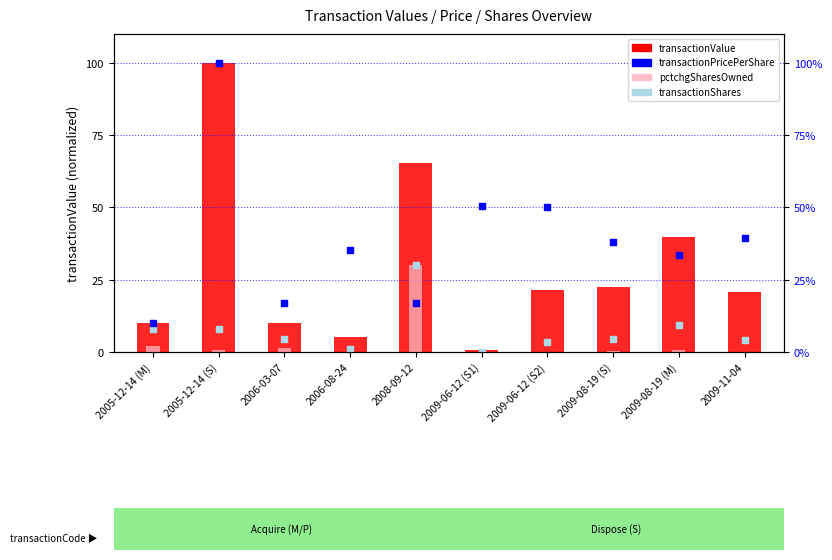

At how many categories does at least one series exceed 82?

1